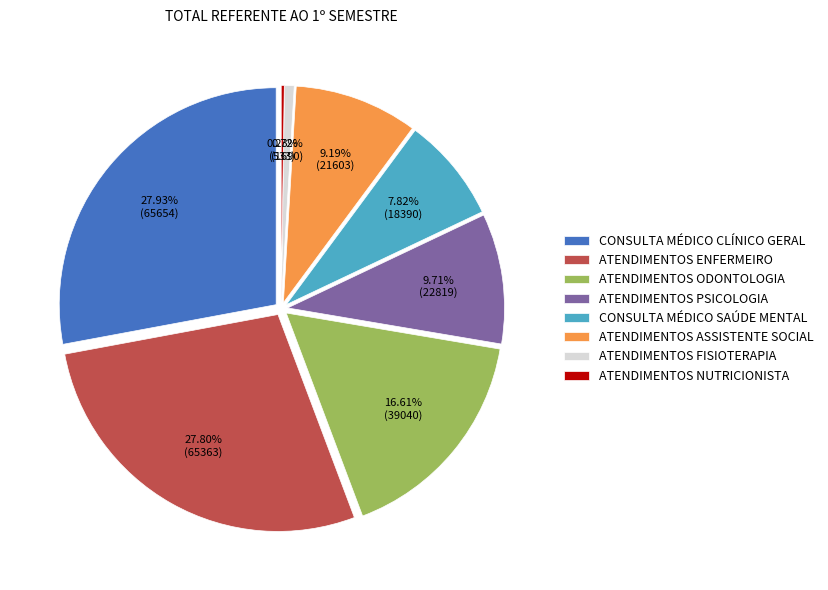

To the nearest percent, what is the difference between the largest and smallest slice percentages?

28%